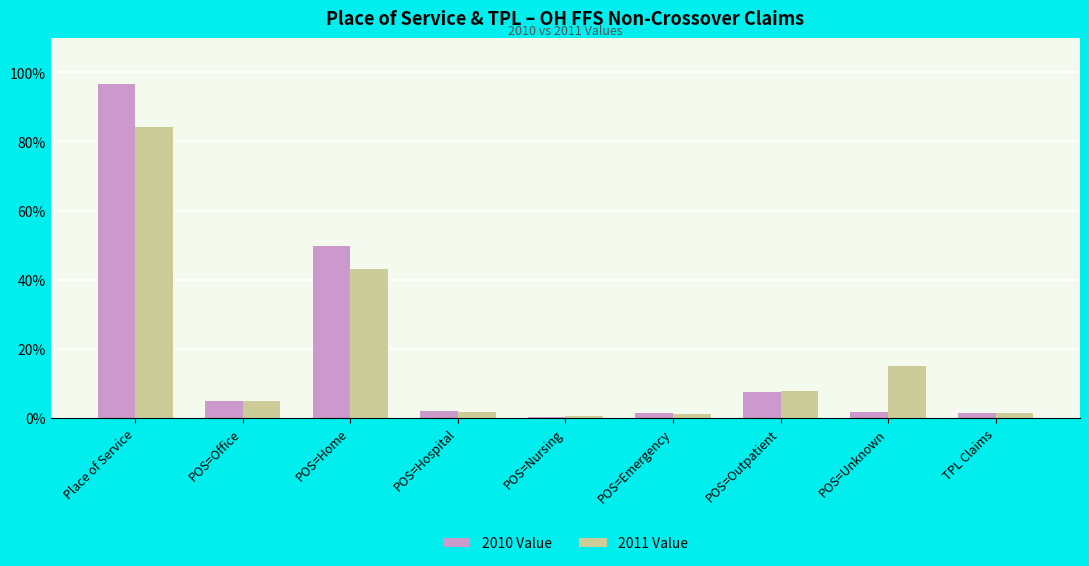

At which label does 2010 Value reach its peak?

Place of Service